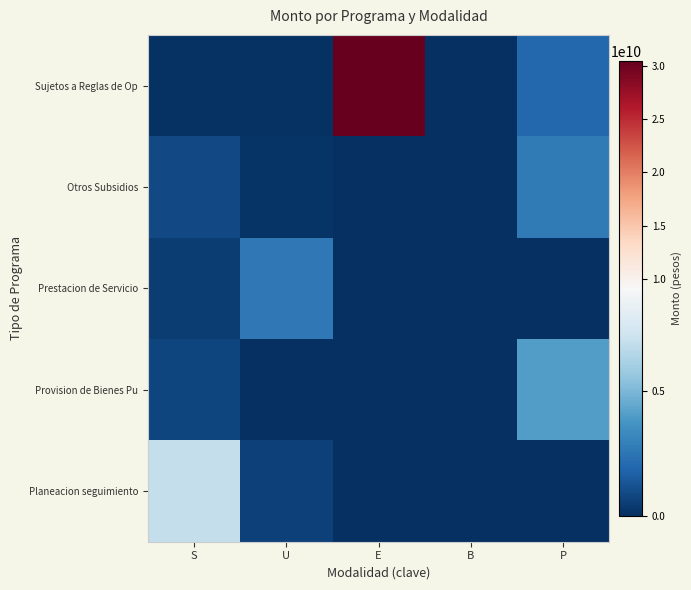

What is the difference between the highest and lowest values at U?

2618572190